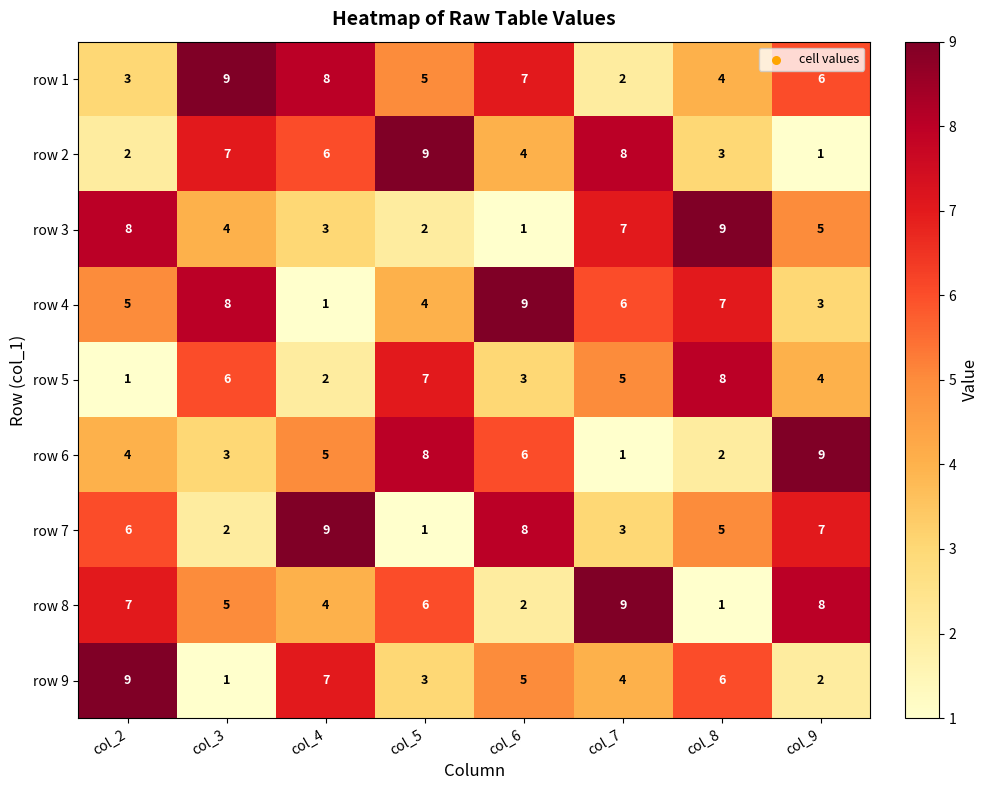

True or false: row 8 has a value of 3 at col_3.

False